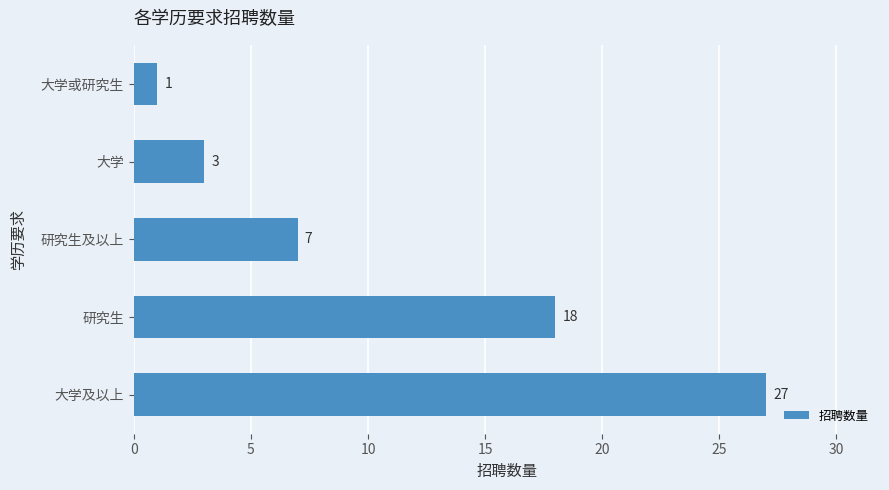

What is the smallest value displayed?

1